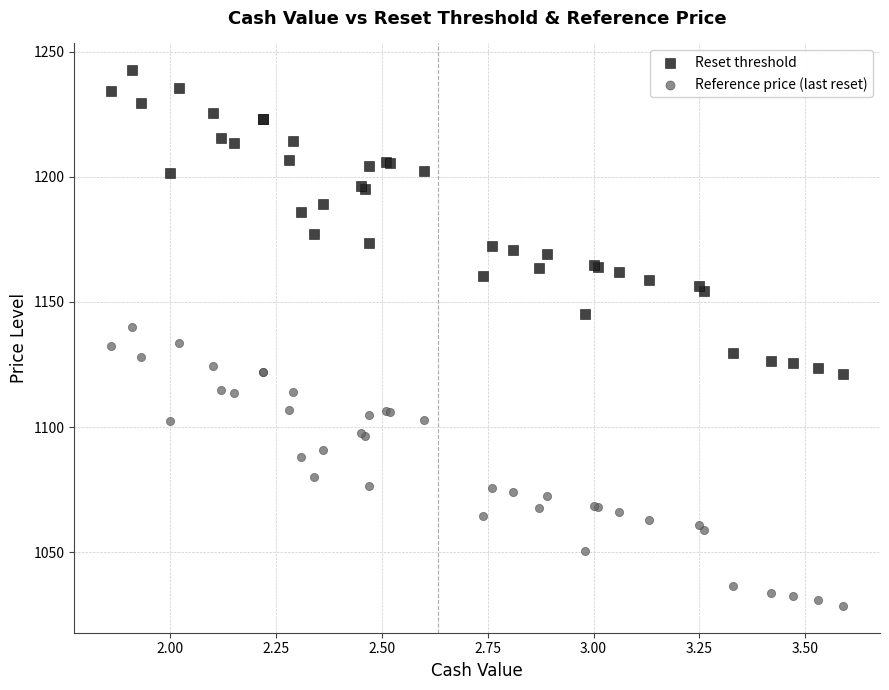

Which series contains the highest Y value?

Reset threshold